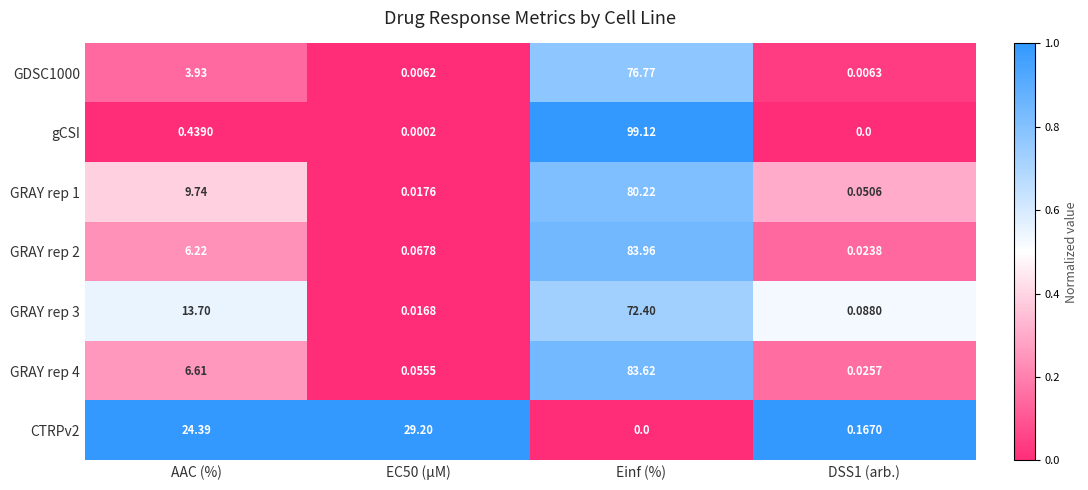

Between EC50 (µM) and DSS1 (arb.), which series saw the biggest shift?

CTRPv2